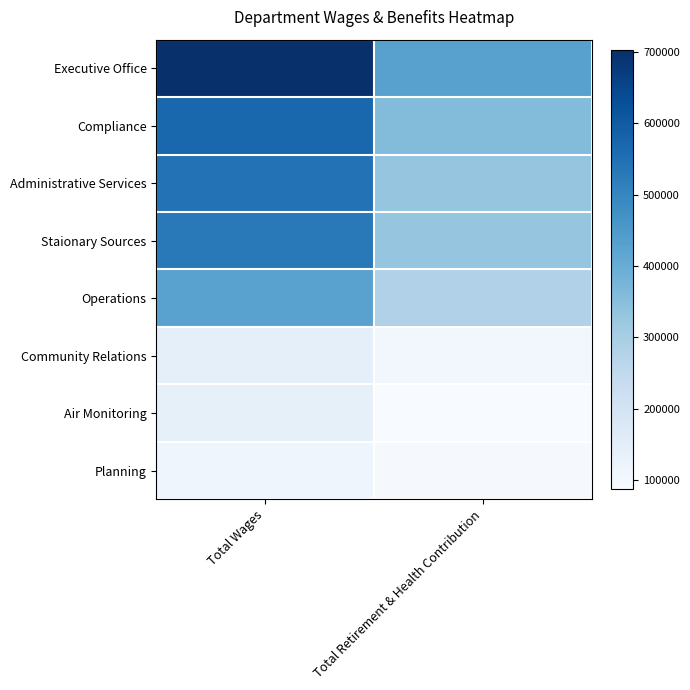

Which series changed the most between Total Wages and Total Retirement & Health Contribution?

Executive Office